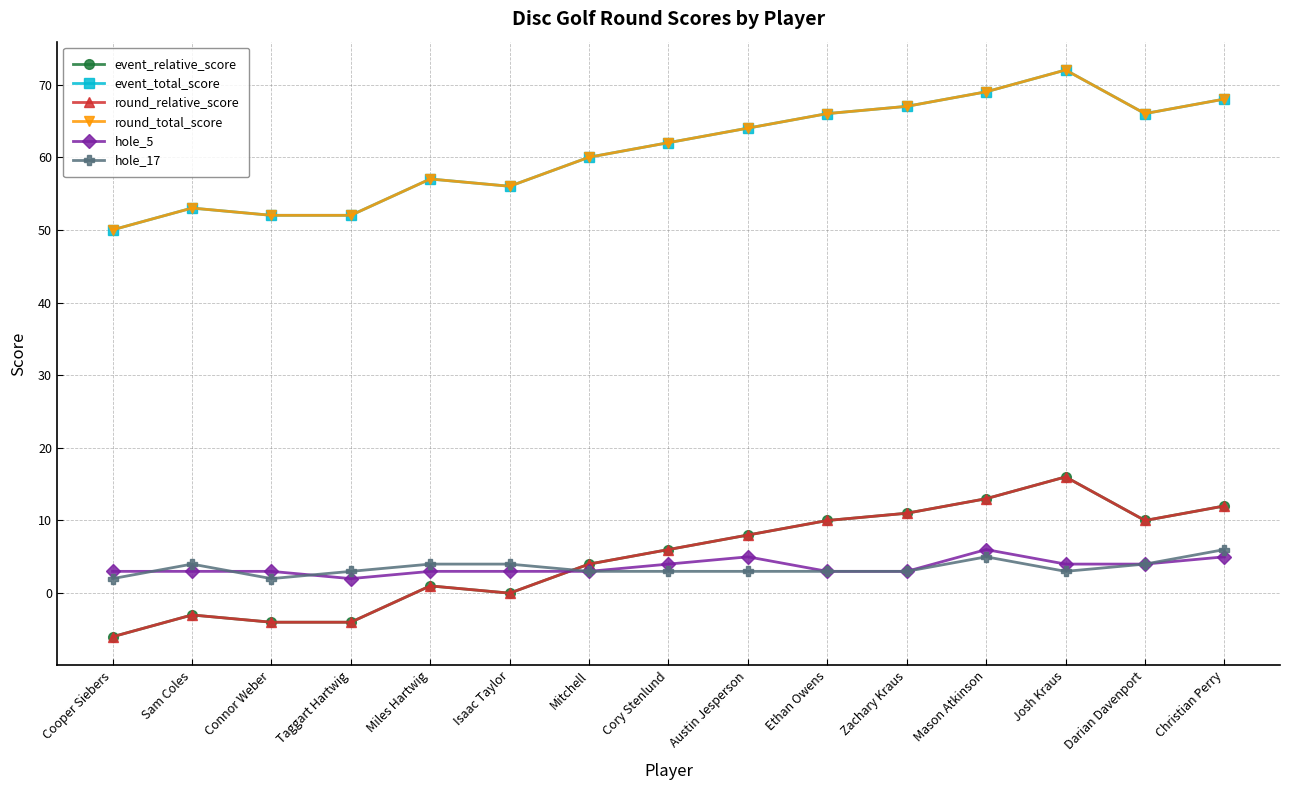

Is this an area chart (filled region under the line)?

No